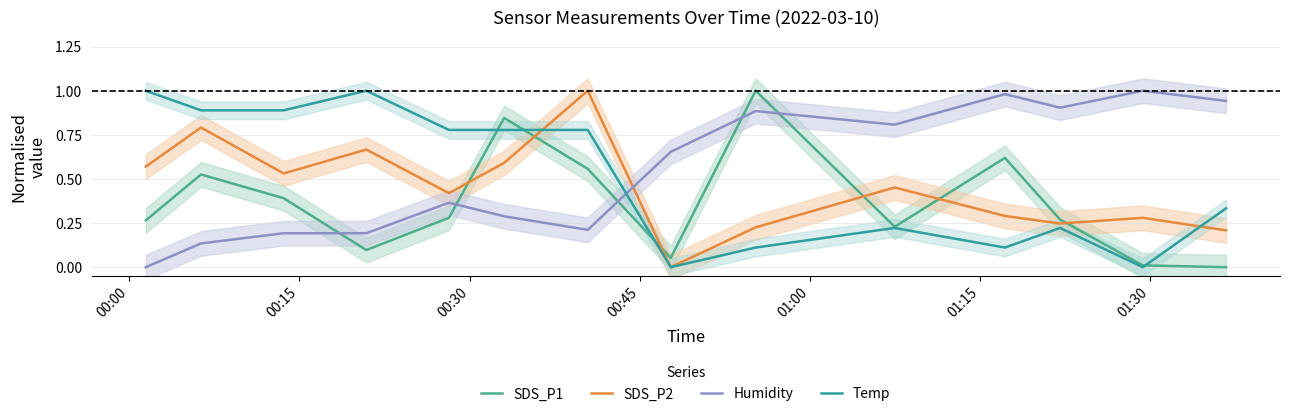

What are all the series names shown in the legend?

SDS_P1, SDS_P2, Humidity, Temp